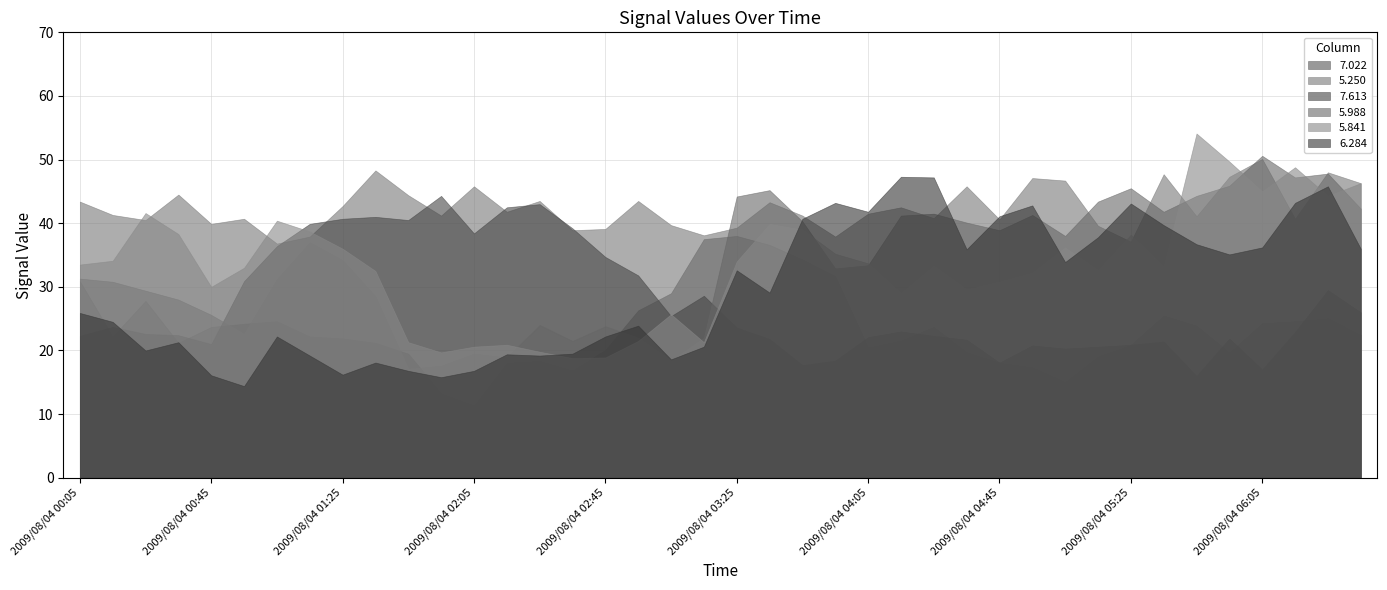

The value of 6.284 at 2009/08/04 06:05 is 57.9. True or false?

False